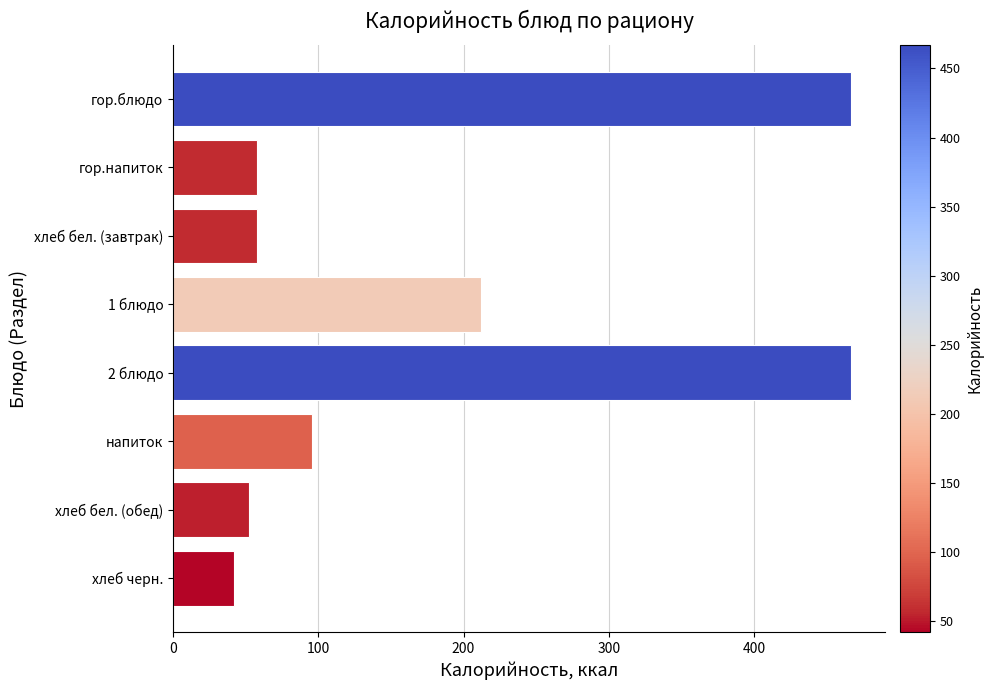

What is the sum of all values?

1451.9